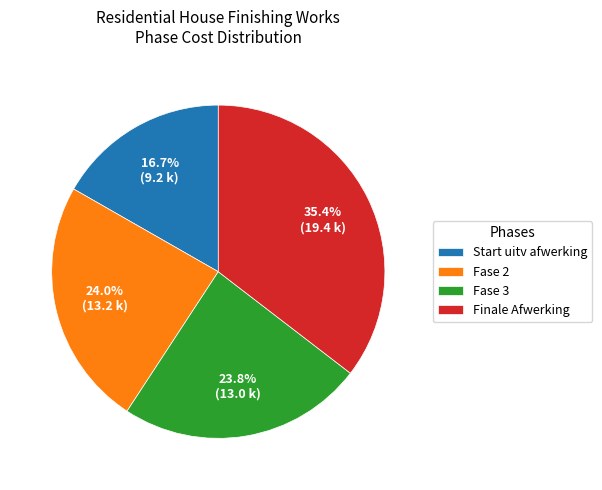

What portion of the pie excludes Fase 2?

76.0%